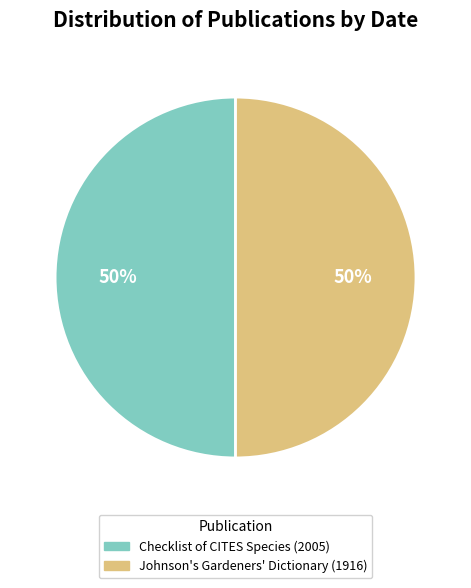

Approximately how many times larger is the value at Johnson's Gardeners' Dictionary (1916) compared to Checklist of CITES Species (2005)?

1.0